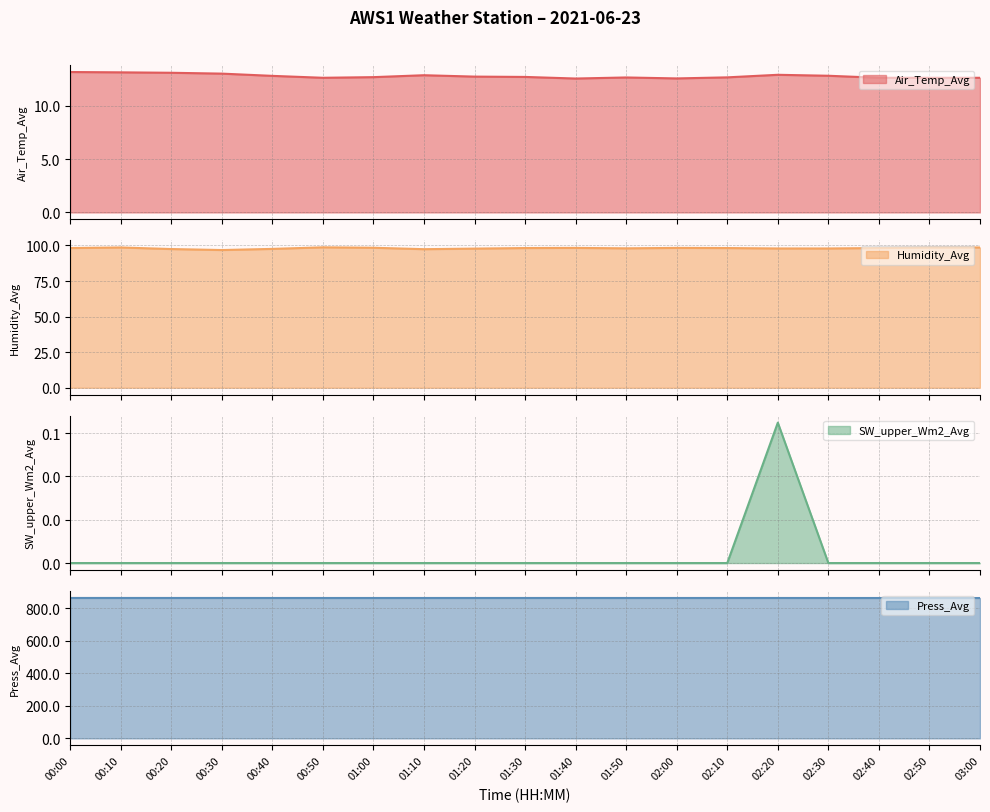

What is the total value across all series at 02:30?

973.9